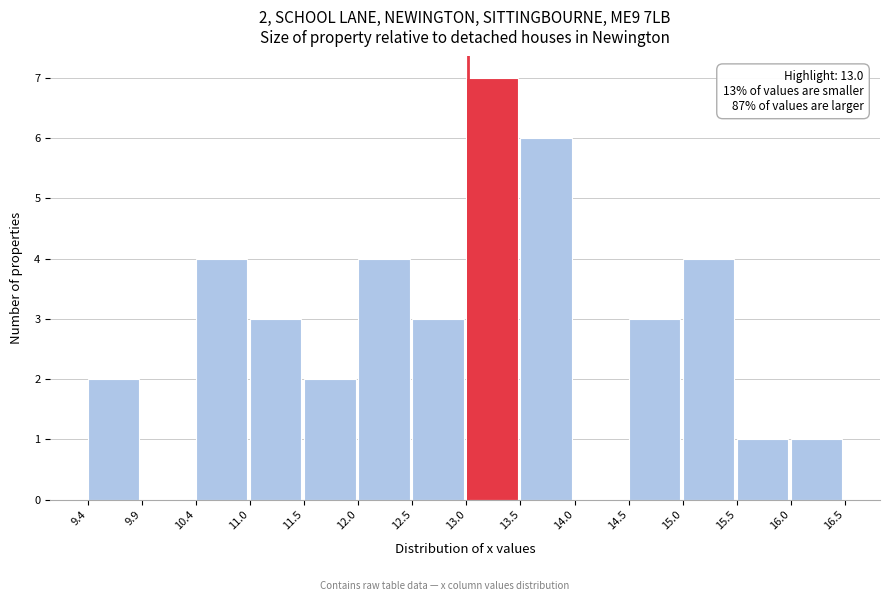

Which range on the x-axis has the tallest bar?

13.0 to 13.5